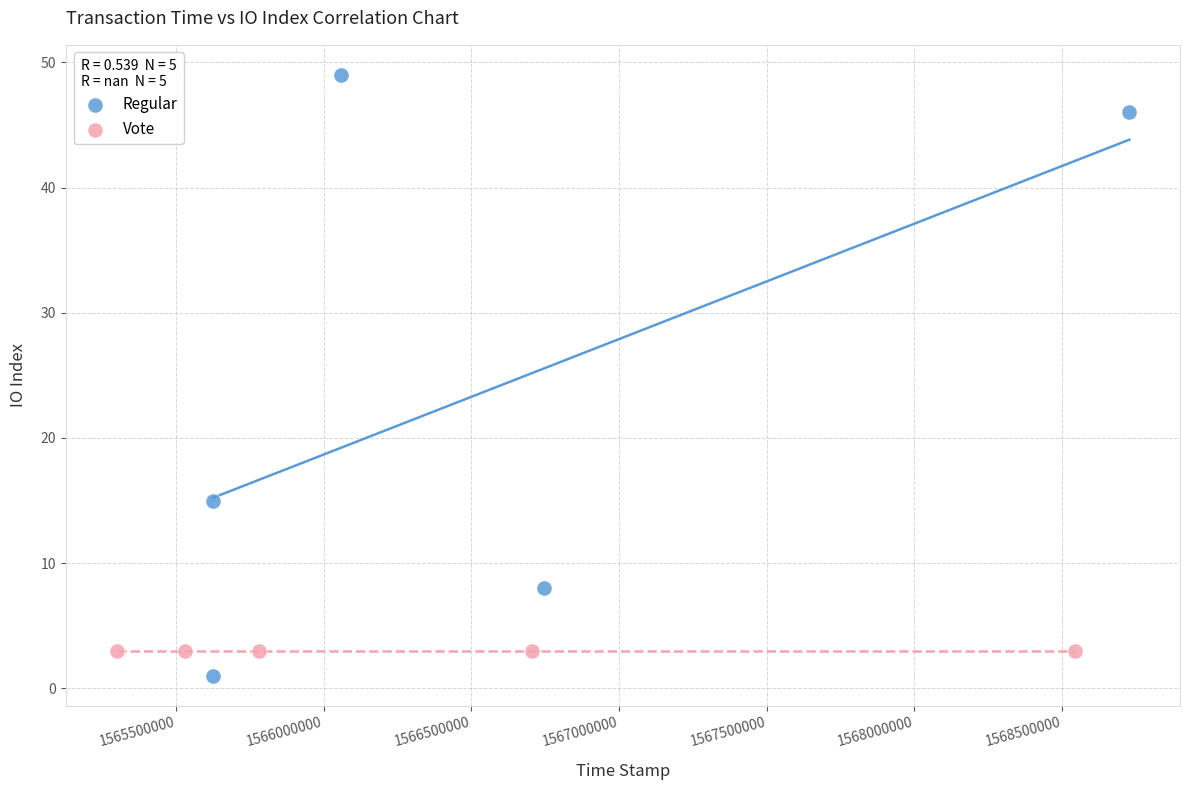

Which series reaches the maximum Y coordinate?

Regular